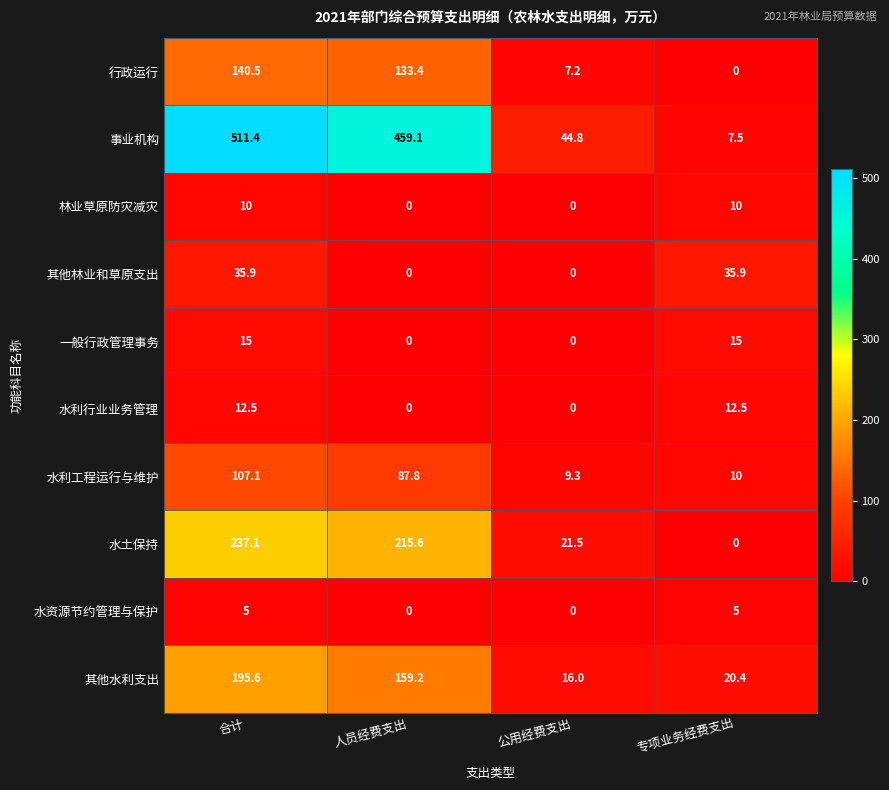

Which series has the largest total across all categories?

事业机构